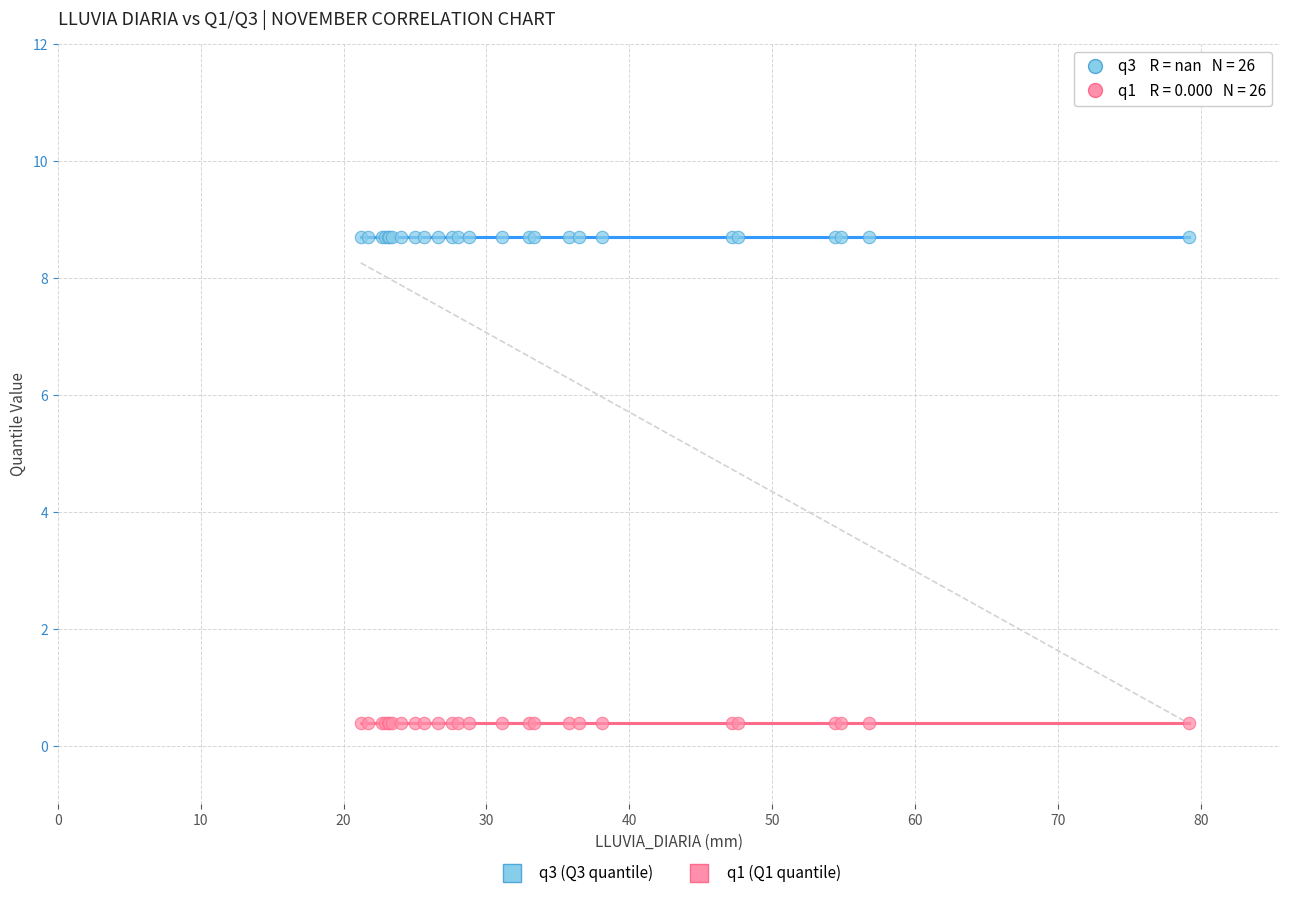

What are all the series names shown in the legend?

q3 (Q3 quantile), q1 (Q1 quantile)